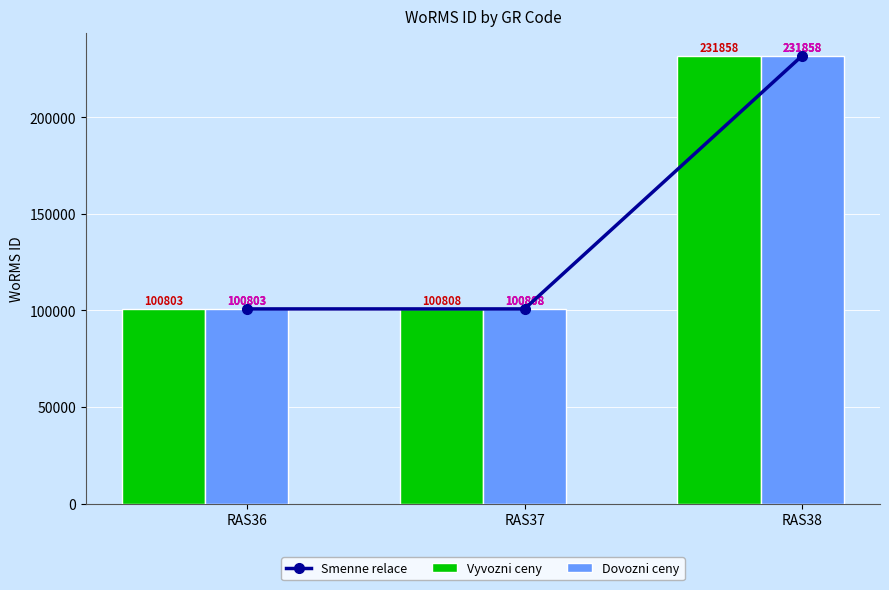

Reading left to right, transcribe all the data shown in this chart.

Smenne relace: 100803	100808	231858
Vyvozni ceny: 100803	100808	231858
Dovozni ceny: 100803	100808	231858